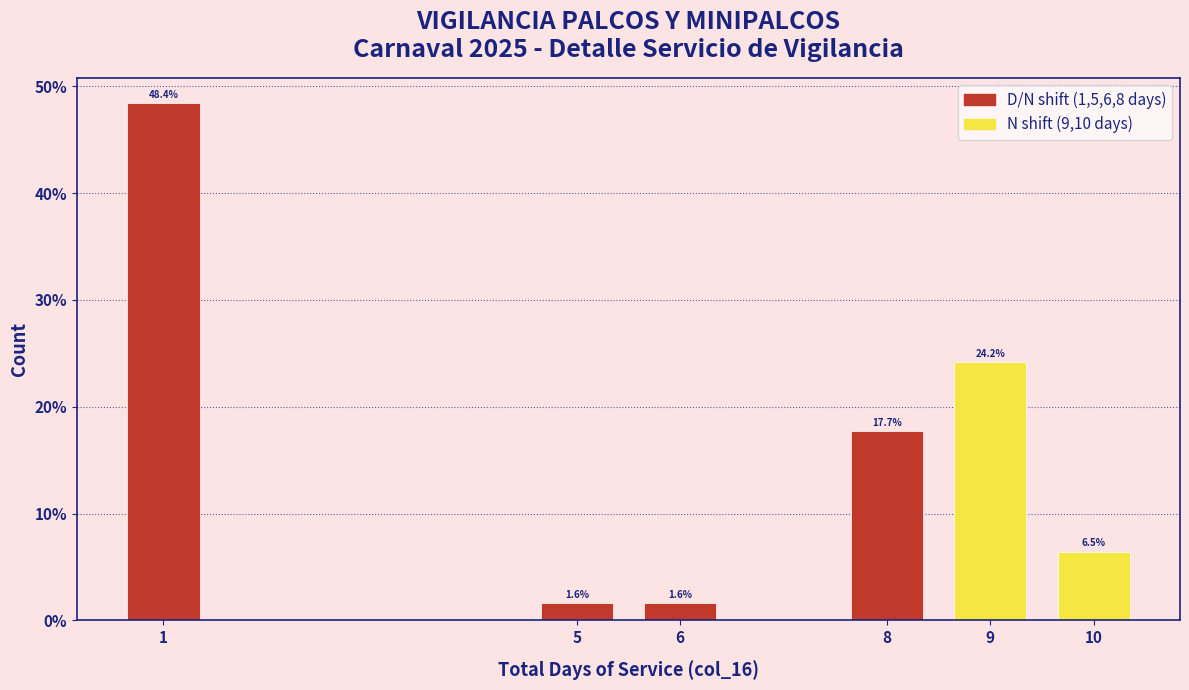

Reading left to right, what are all the values shown in this chart?

1=48.4	5=1.6	6=1.6	8=17.7	9=24.2	10=6.5